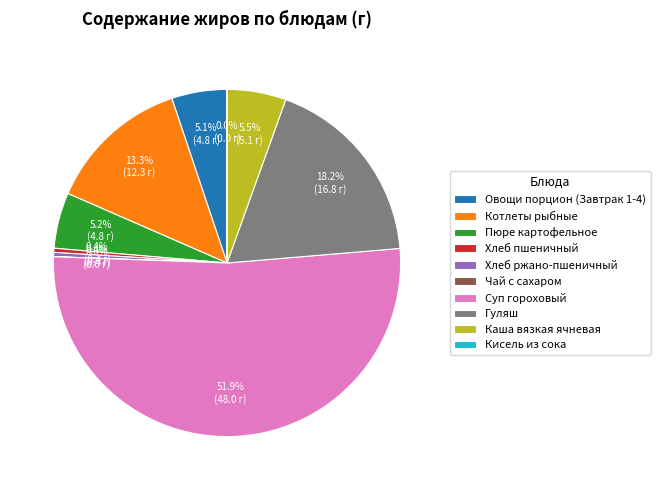

Is Суп гороховый the majority of the pie?

Yes